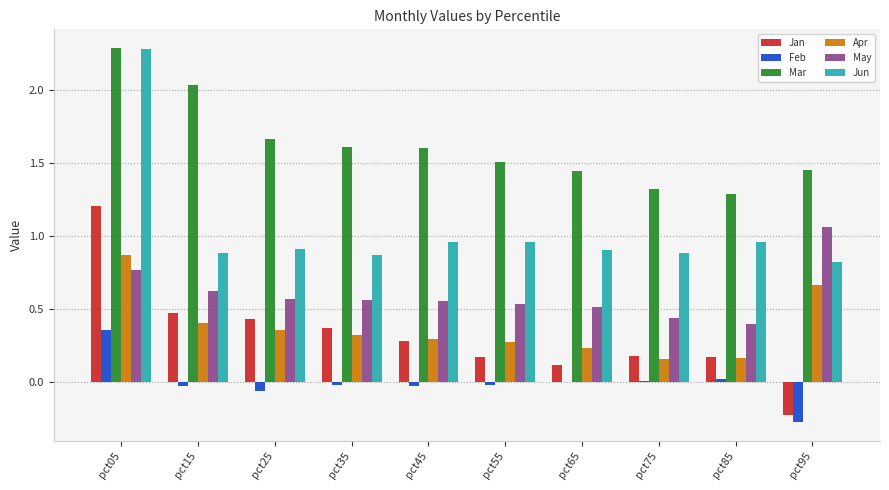

What is the total value across all series at pct25?

3.9